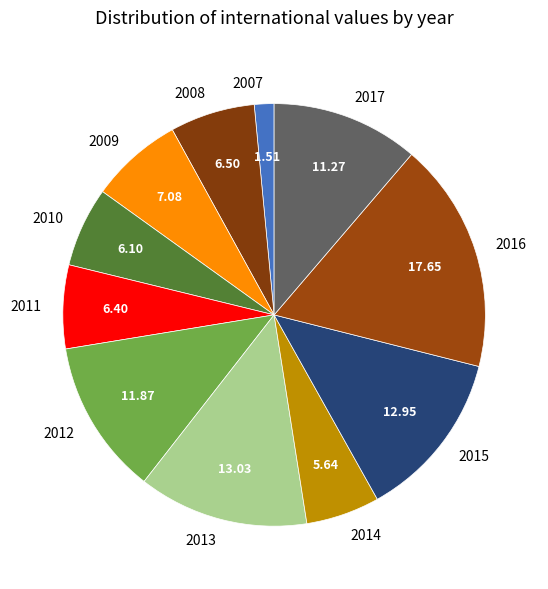

Does any single category account for the majority?

No